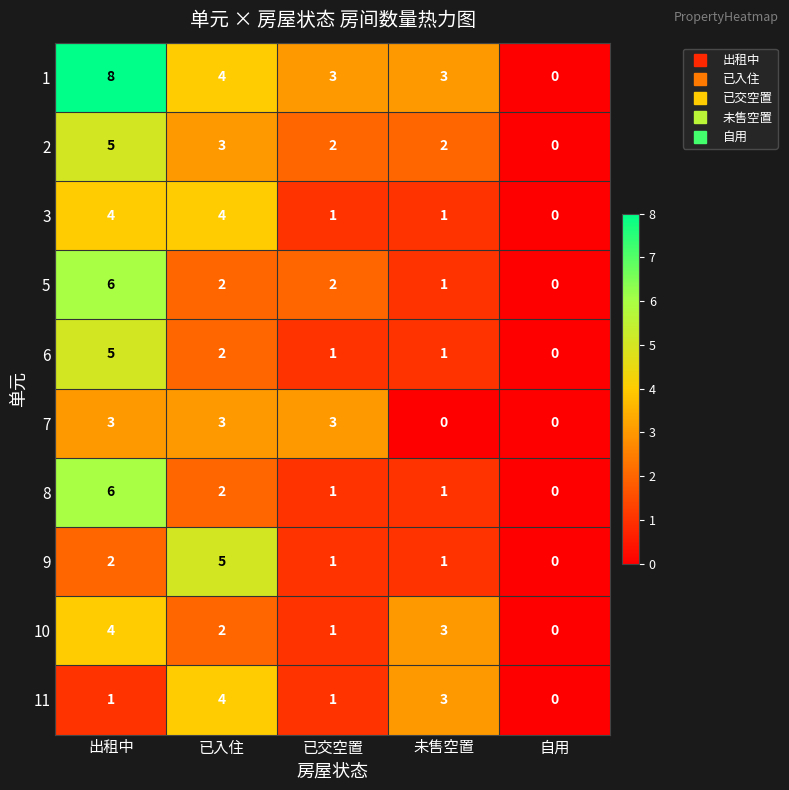

At which label does 11 reach its peak?

已入住